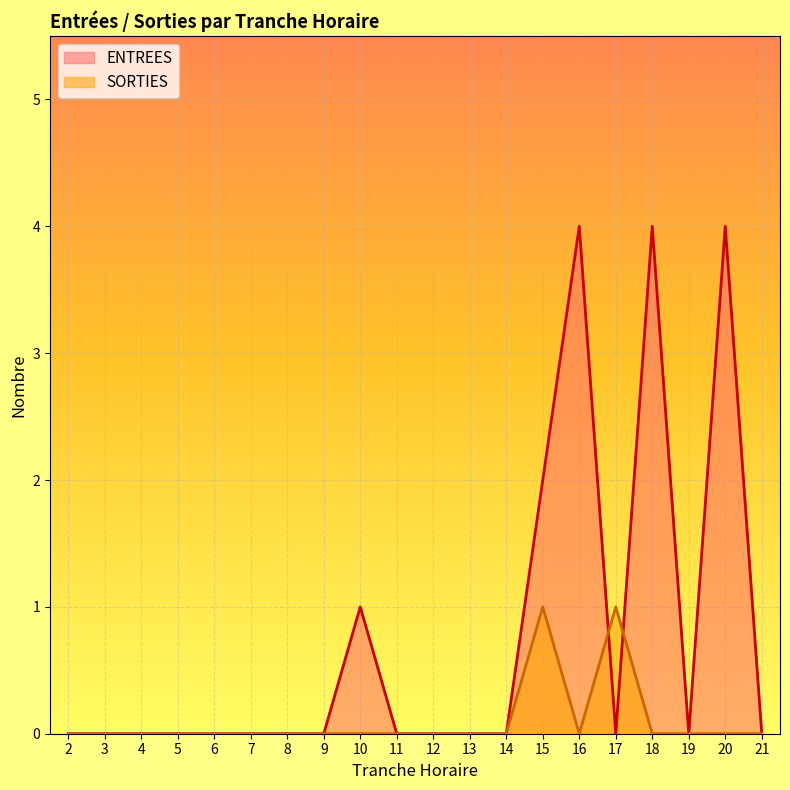

True or false: SORTIES has a value of 0 at 12.

True